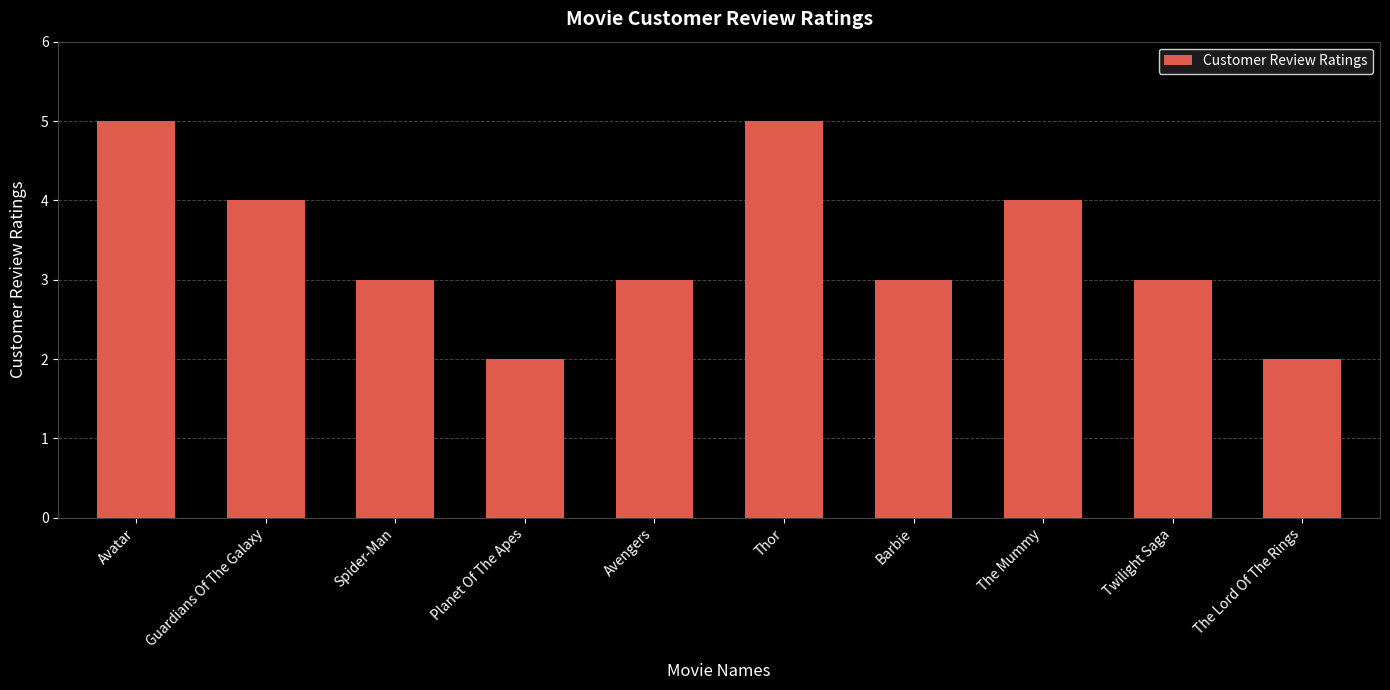

The value at Planet Of The Apes is 3. True or false?

False